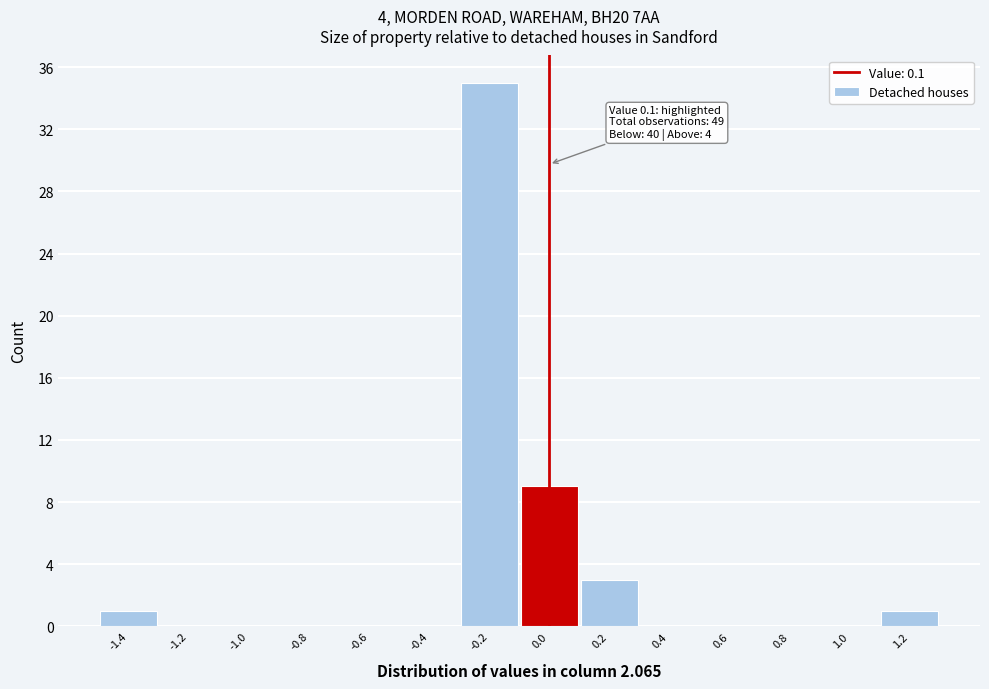

Reading left to right, extract all data points from this chart.

-1.4=1	-1.2=0	-1.0=0	-0.8=0	-0.6=0	-0.4=0	-0.2=35	0.0=9	0.2=3	0.4=0	0.6=0	0.8=0	1.0=0	1.2=1